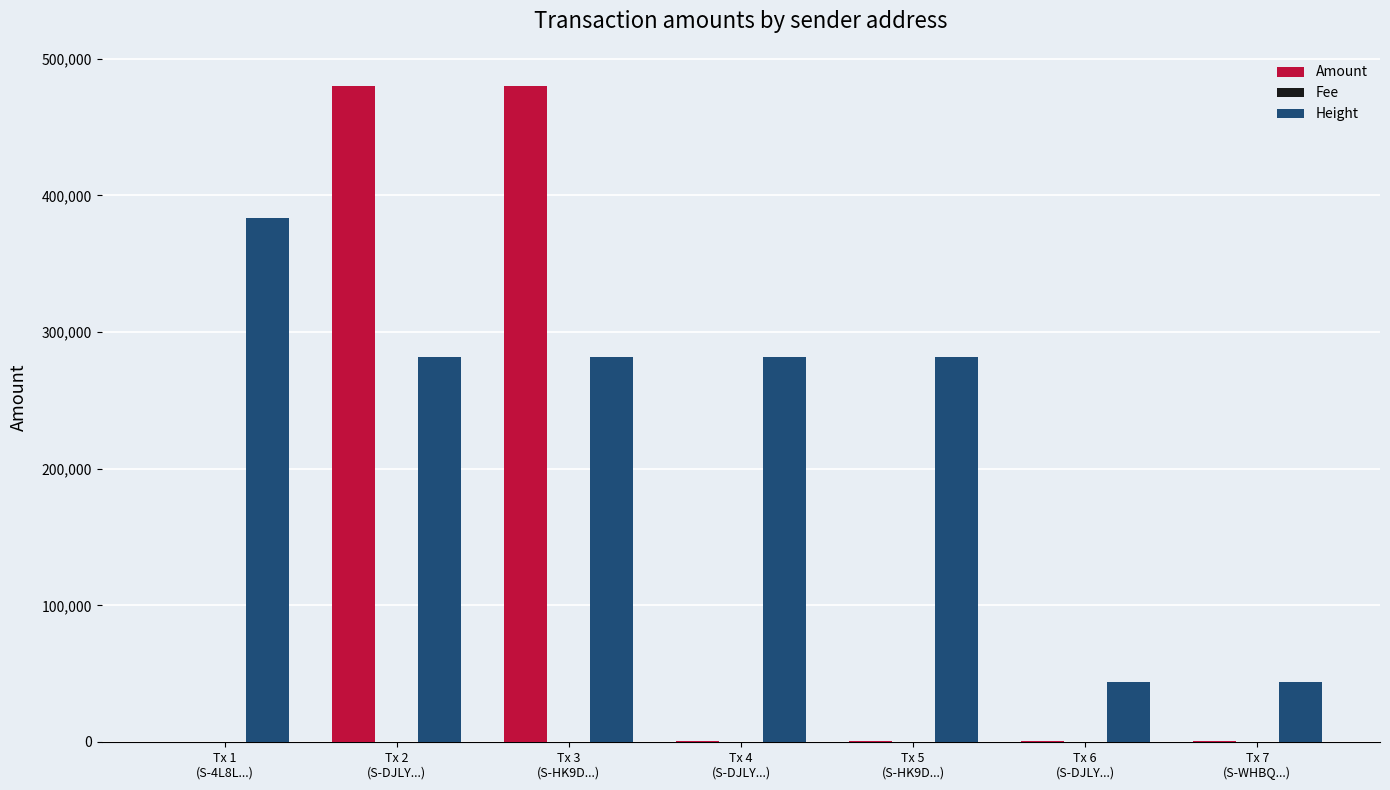

What is the sum of all Height values?

1598171.0